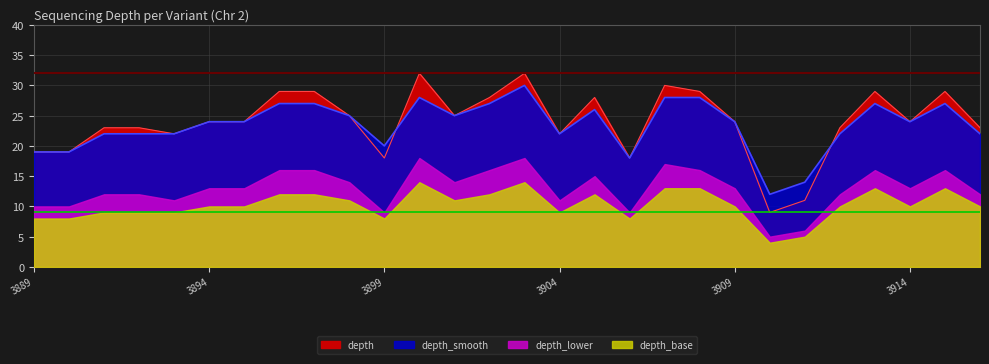

What is the value of the depth_smooth point at the 20th from the left?

28